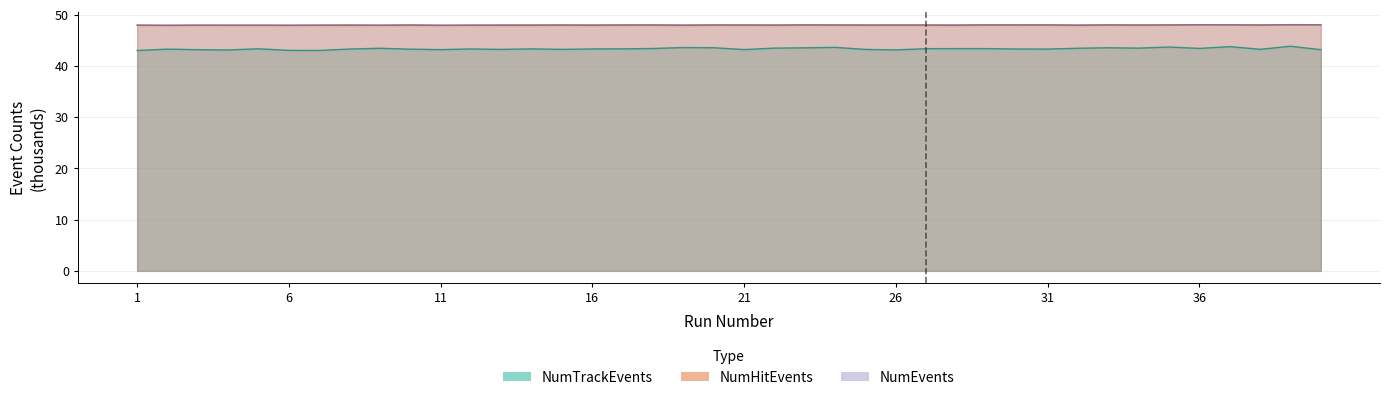

What are all the series names shown in the legend?

NumHitEvents, NumTrackEvents, NumEvents